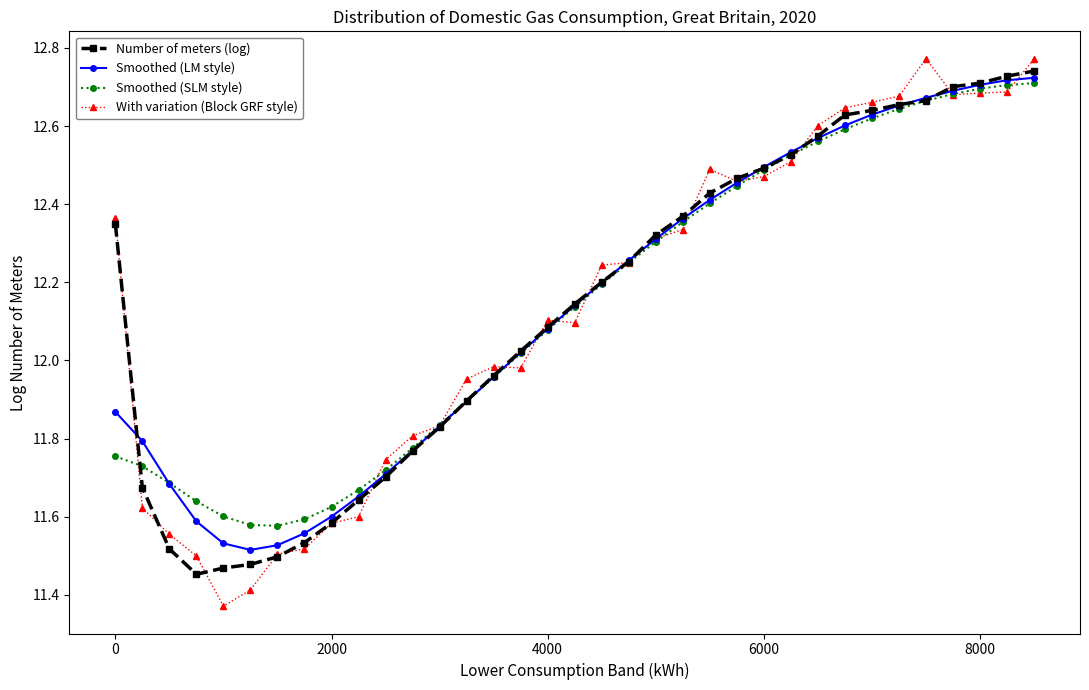

Which series has the widest spread of values?

With variation (Block GRF style)